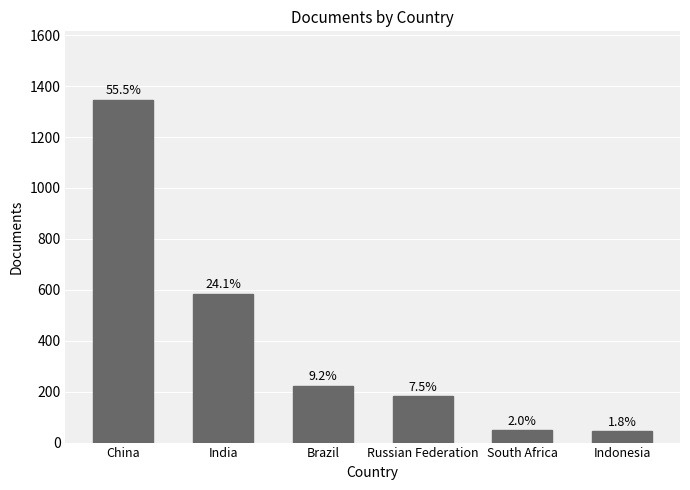

What is the average value?

404